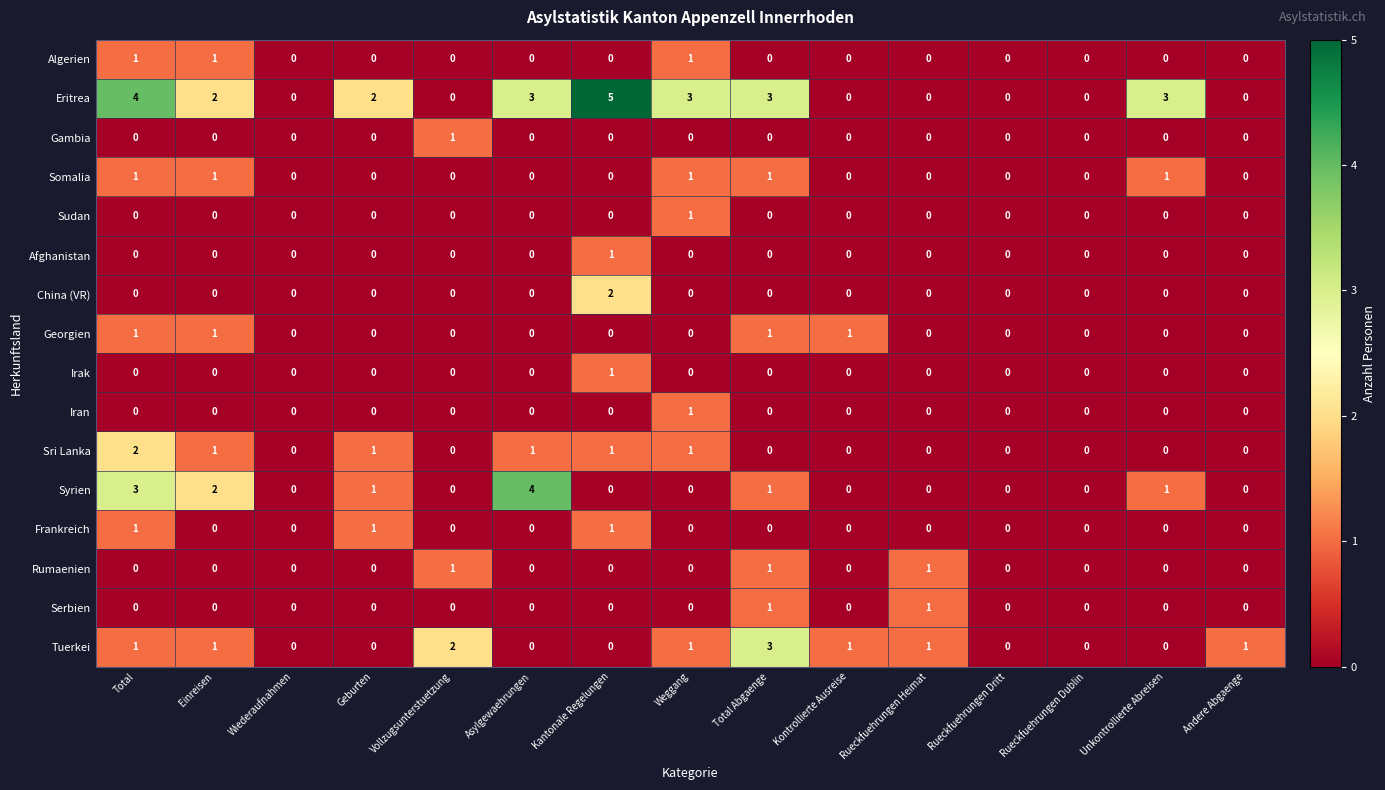

What is the highest value of the Tuerkei series?

3